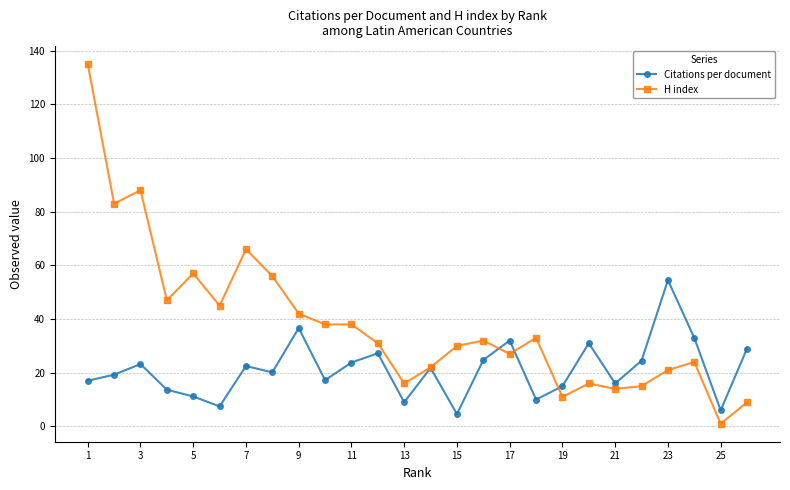

True or false: H index has more than 1 interior local peaks.

True